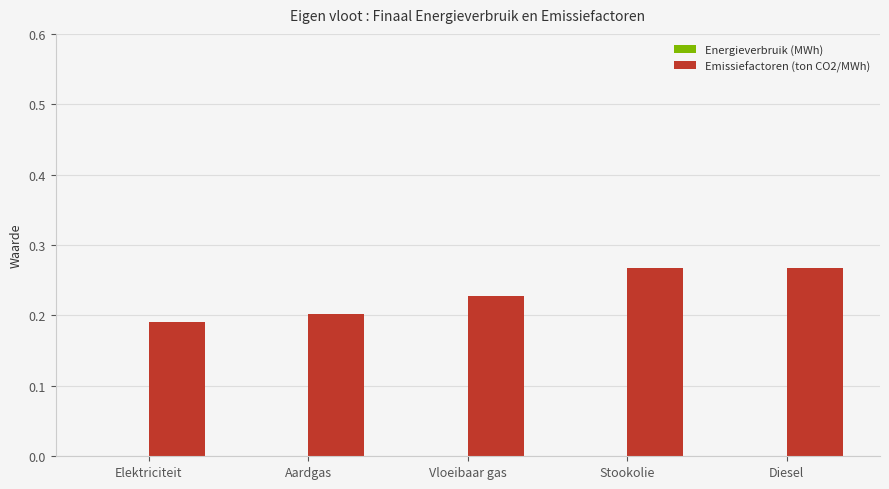

Count the values in the range 0 to 1.

5